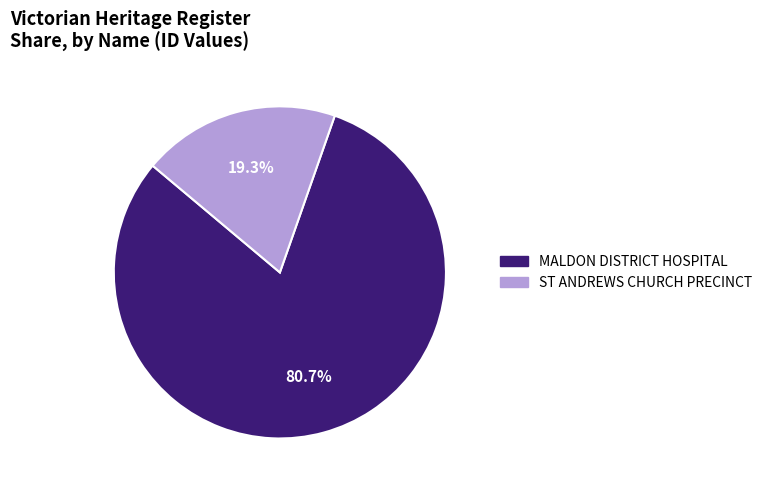

Which has a higher value, MALDON DISTRICT HOSPITAL or ST ANDREWS CHURCH PRECINCT?

MALDON DISTRICT HOSPITAL